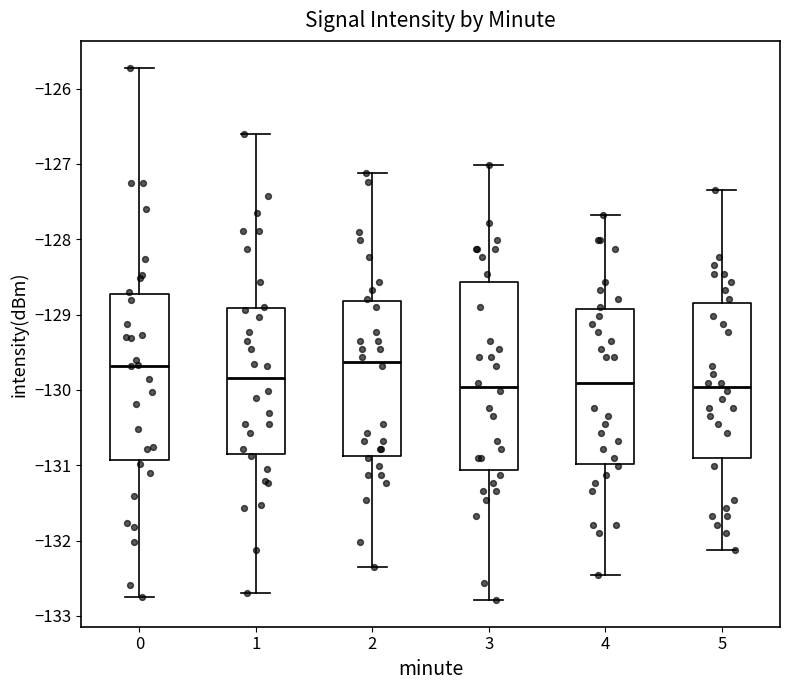

Reading left to right, transcribe this box plot: for each box, give where its median line is, the range the box spans, and where its two whiskers end, as read against the y-axis. The values are not printed on the chart, so give them approximately, as read against the axis.

0: median -129.7, box -130.9 to -128.7, whiskers -132.7 to -125.7
1: median -129.8, box -130.9 to -128.9, whiskers -132.7 to -126.6
2: median -129.6, box -130.9 to -128.8, whiskers -132.3 to -127.1
3: median -130.0, box -131.1 to -128.6, whiskers -132.8 to -127.0
4: median -129.9, box -131.0 to -128.9, whiskers -132.5 to -127.7
5: median -130.0, box -130.9 to -128.8, whiskers -132.1 to -127.3